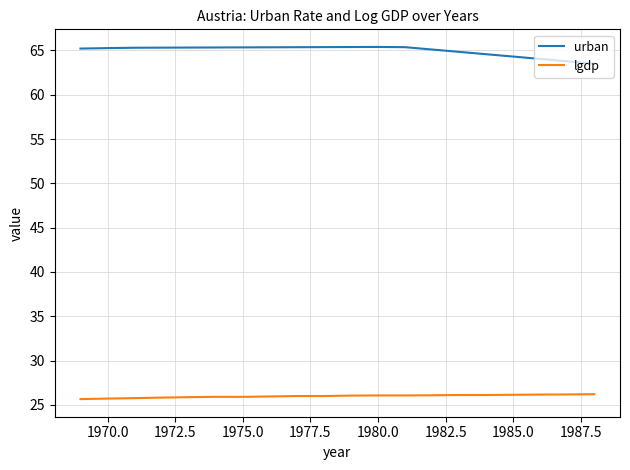

What is the greatest value displayed?

65.4